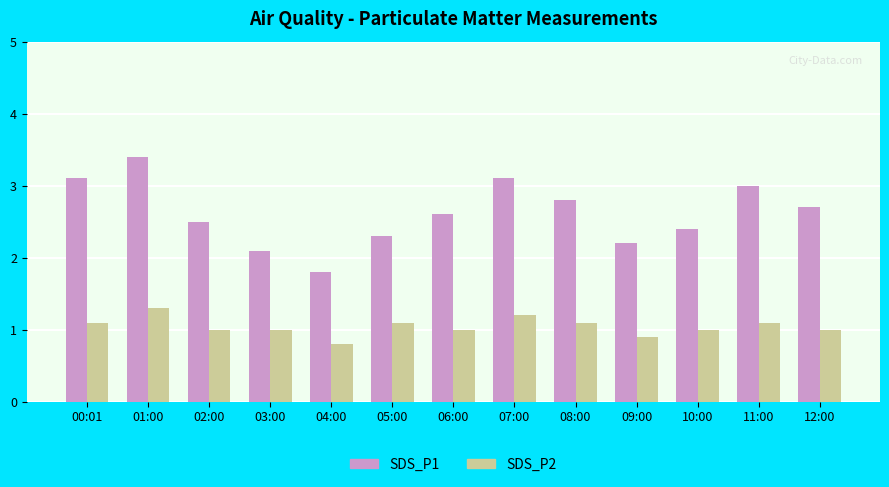

What position from the left is 05:00?

6